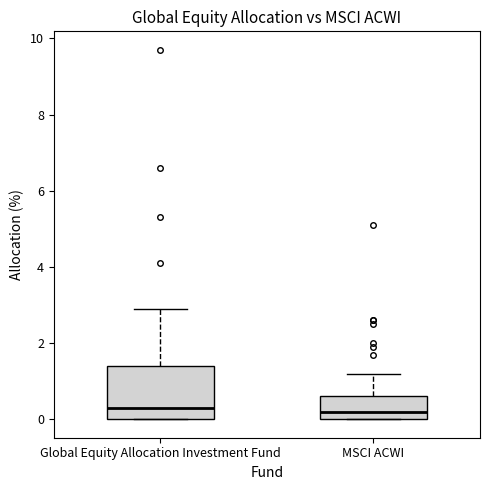

Reading left to right, transcribe this box plot: for each box, give where its median line is, the range the box spans, and where its two whiskers end, as read against the y-axis. The values are not printed on the chart, so give them approximately, as read against the axis.

Global Equity Allocation Investment Fund: median 0.4, box 0.0 to 1.4, whiskers 0.0 to 3.0
MSCI ACWI: median 0.2, box 0.0 to 0.6, whiskers 0.0 to 1.2